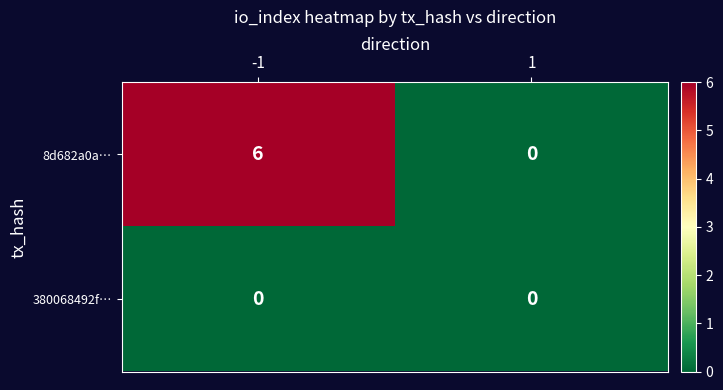

Which label corresponds to the largest value in the chart?

-1